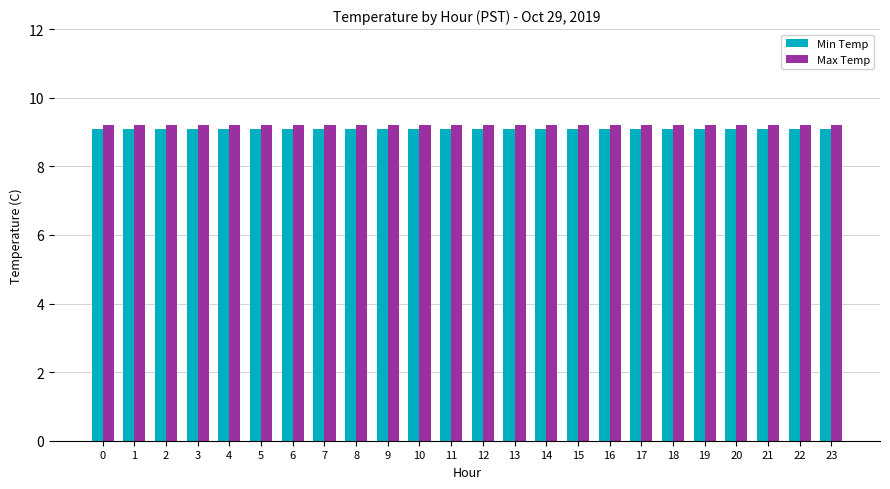

The Max Temp series shows 15.8 at 7. True or false?

False